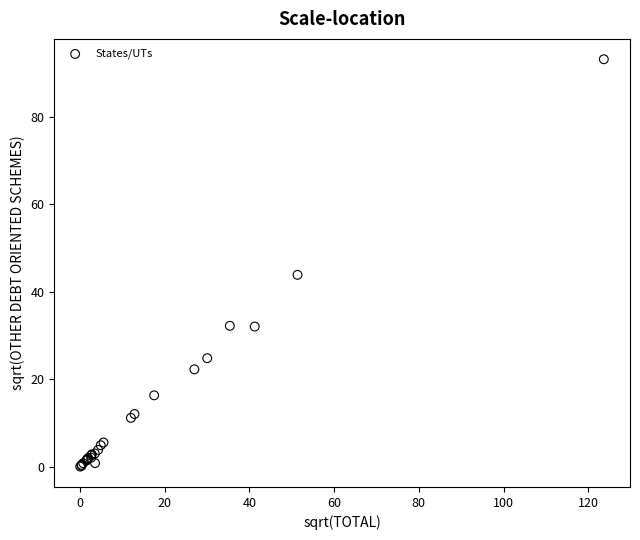

What Y value in the scatter plot is closest to 46?

43.9